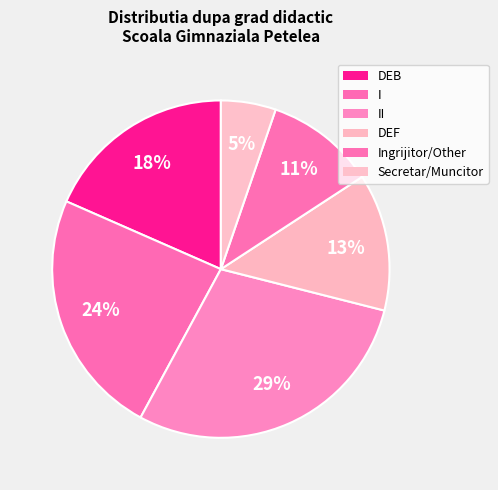

Is the sum of Secretar/Muncitor and II greater than half?

No